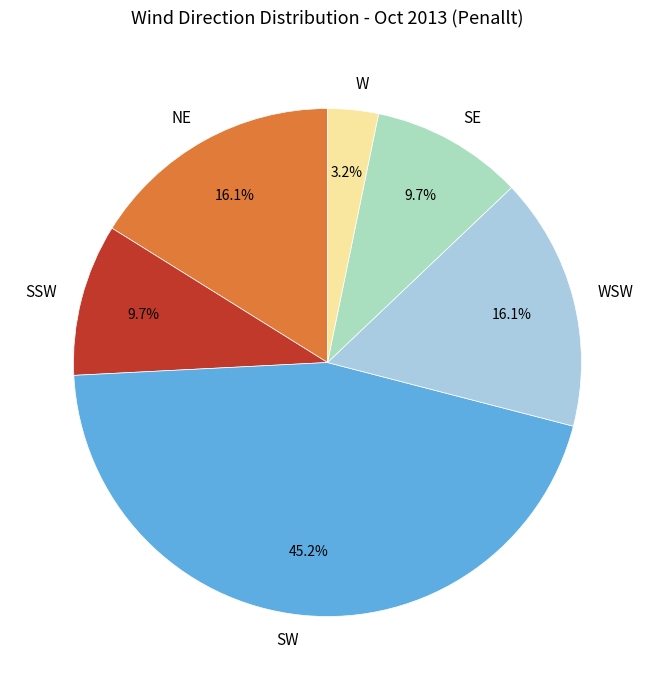

Which category has the biggest portion of the pie?

SW